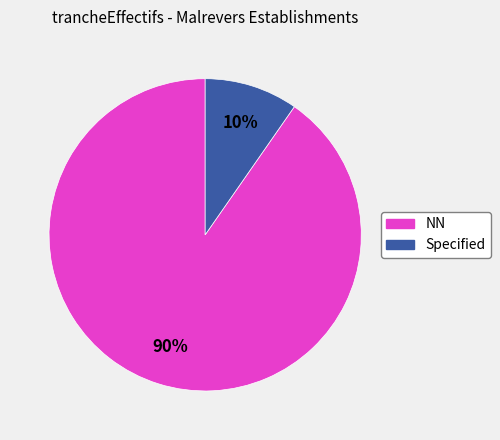

Is there a majority slice in this chart?

Yes